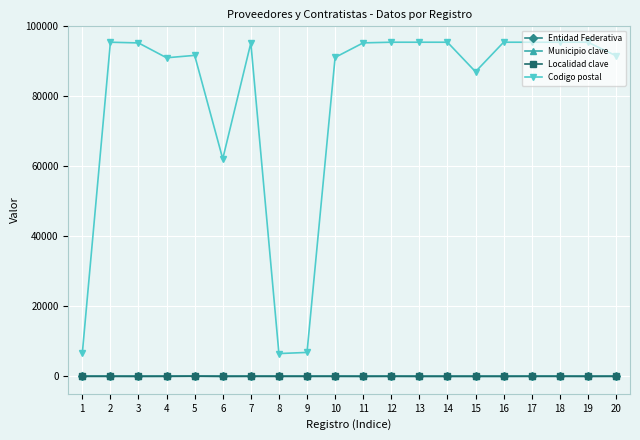

What is the greatest value displayed?

95461